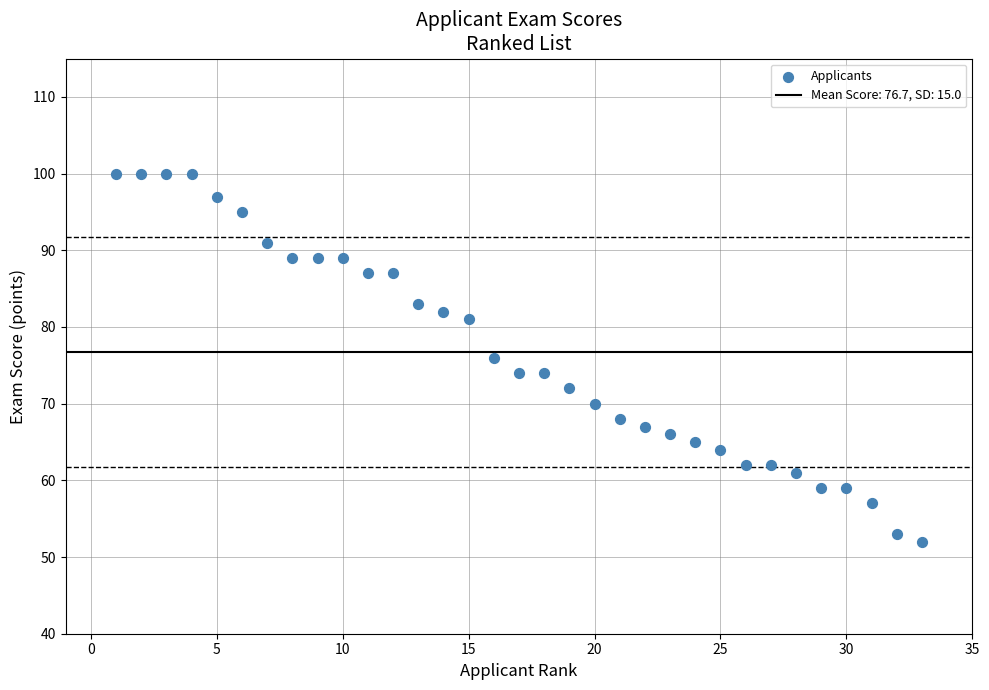

What is the range of Y values (max minus min)?

48